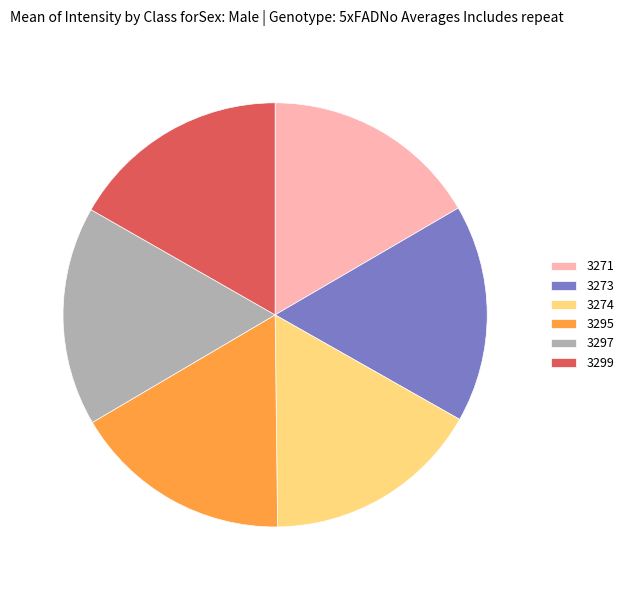

Is it true that 3295 is 17% of the pie?

True